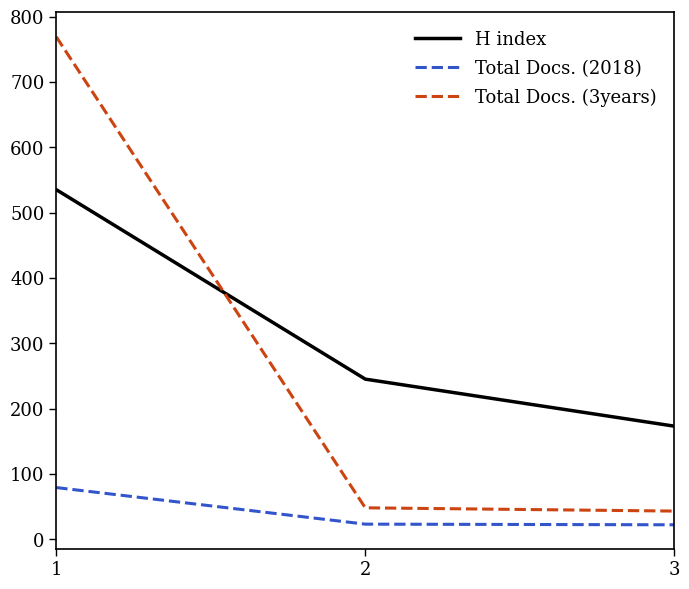

Which series has the largest total across all categories?

H index